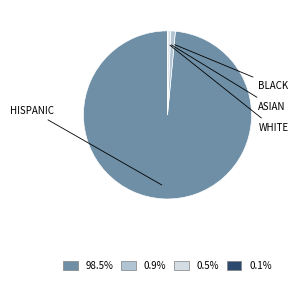

Does any single category account for the majority?

Yes